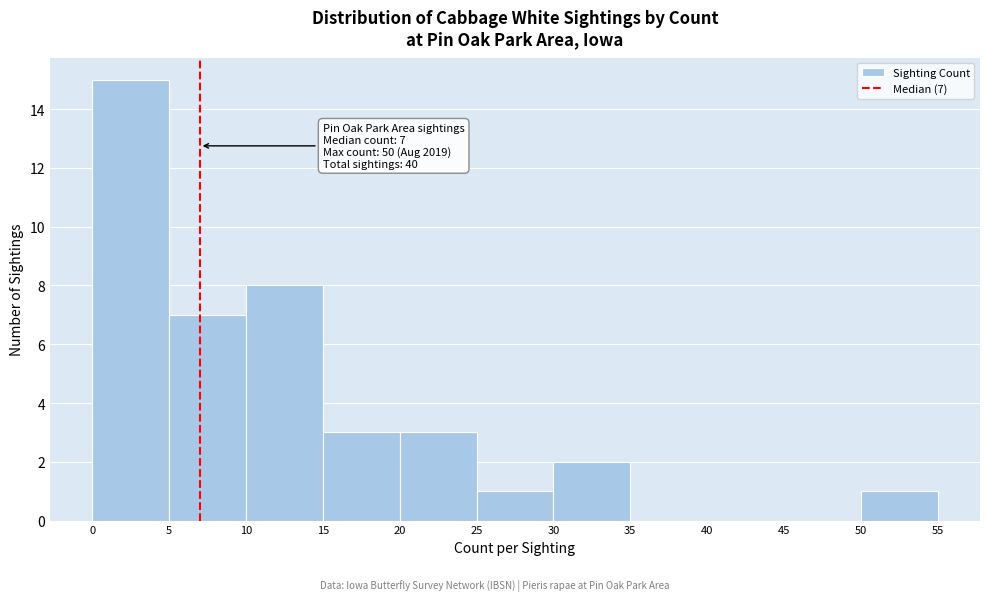

Which range on the x-axis has the tallest bar?

0 to 5